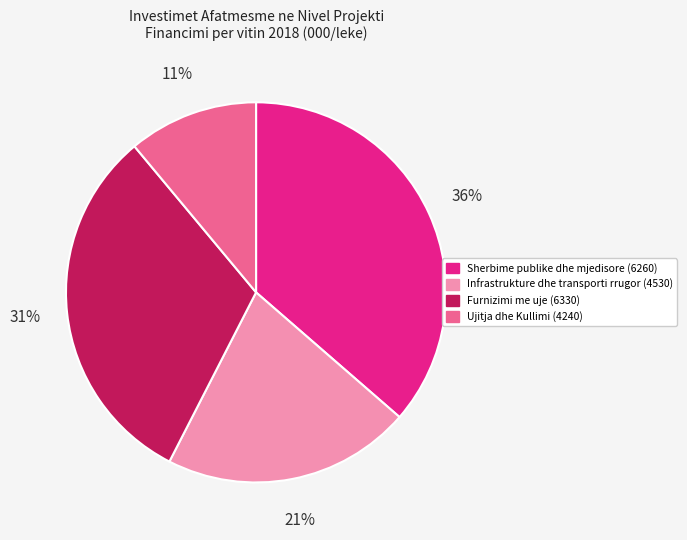

To the nearest percent, what is the average slice percentage?

25%